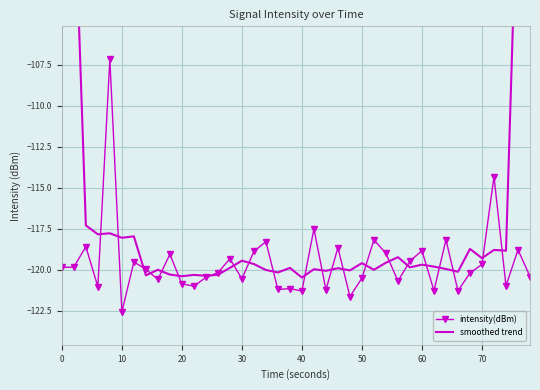

The value of intensity(dBm) at 70 is -40.5. True or false?

False